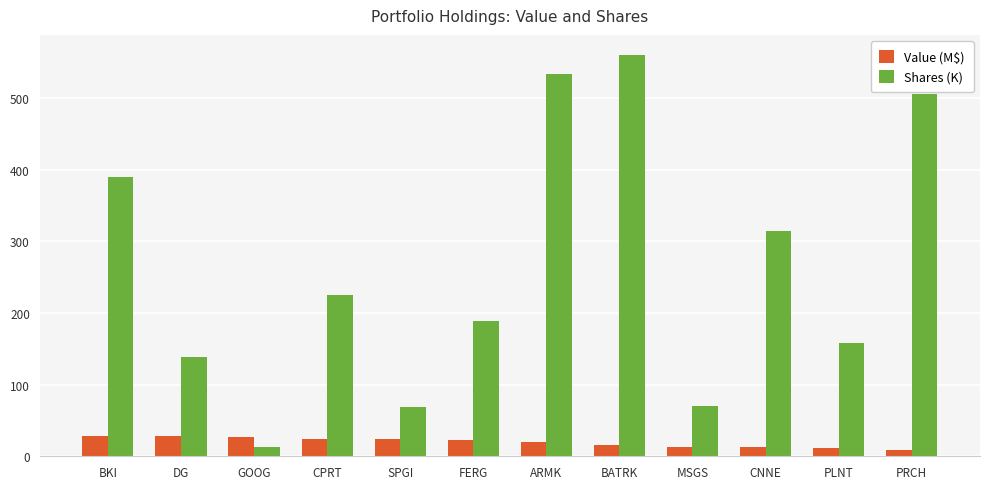

What is the difference between the maximum and minimum values in the Shares (K) series?

546.8